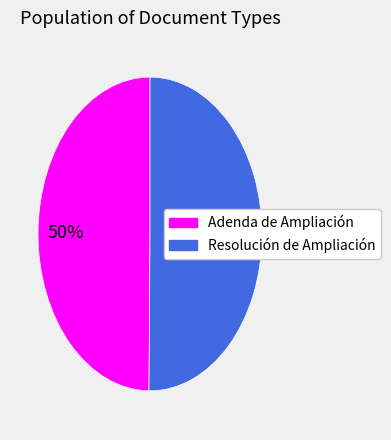

The Adenda de Ampliación slice represents 50% of the pie. True or false?

True